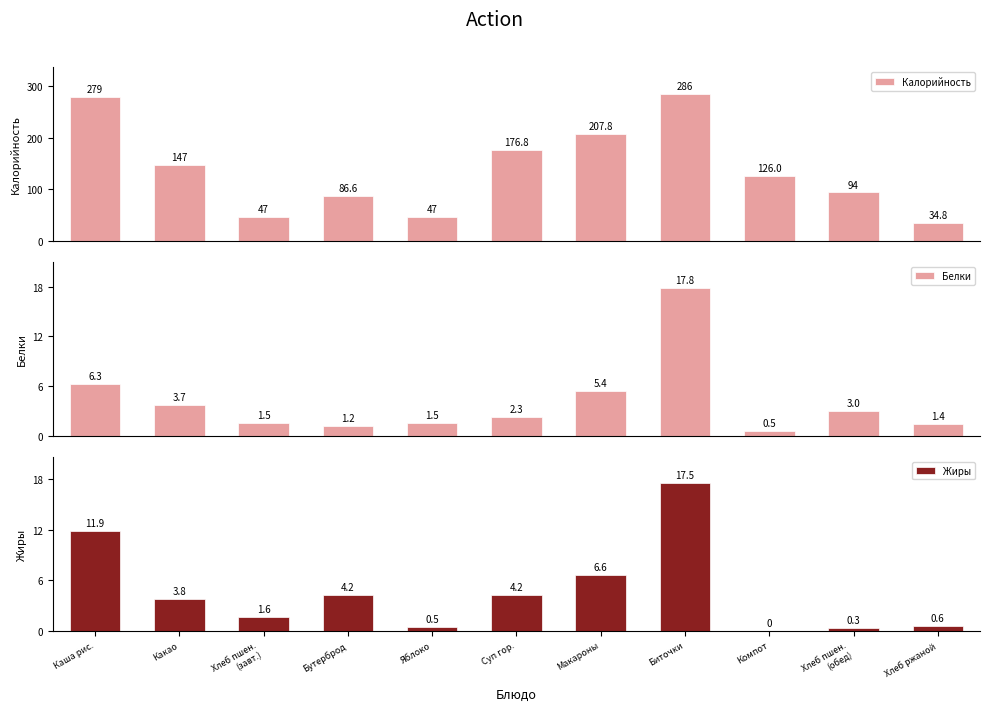

Rank the series by their maximum value, from lowest to highest.

Жиры, Белки, Калорийность